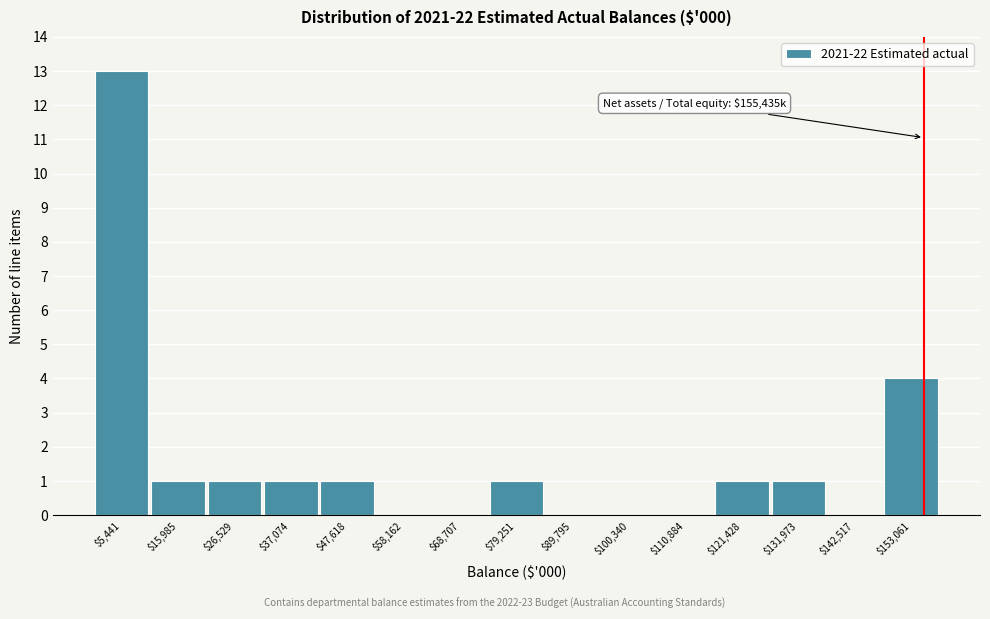

Over which range of the x-axis is the bar tallest?

0 to 10000